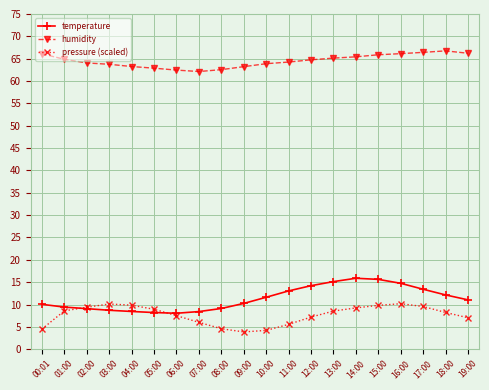

What is the sum of all temperature values?

226.7